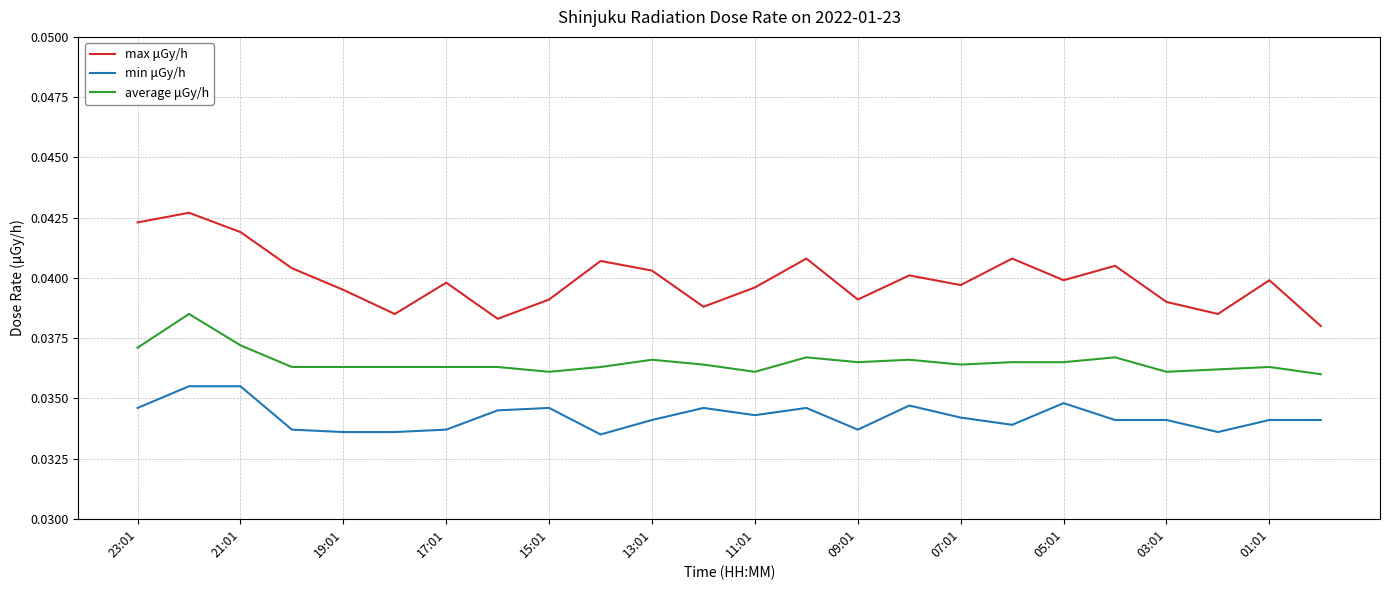

Rank the series by their maximum value, from lowest to highest.

min μGy/h, average μGy/h, max μGy/h